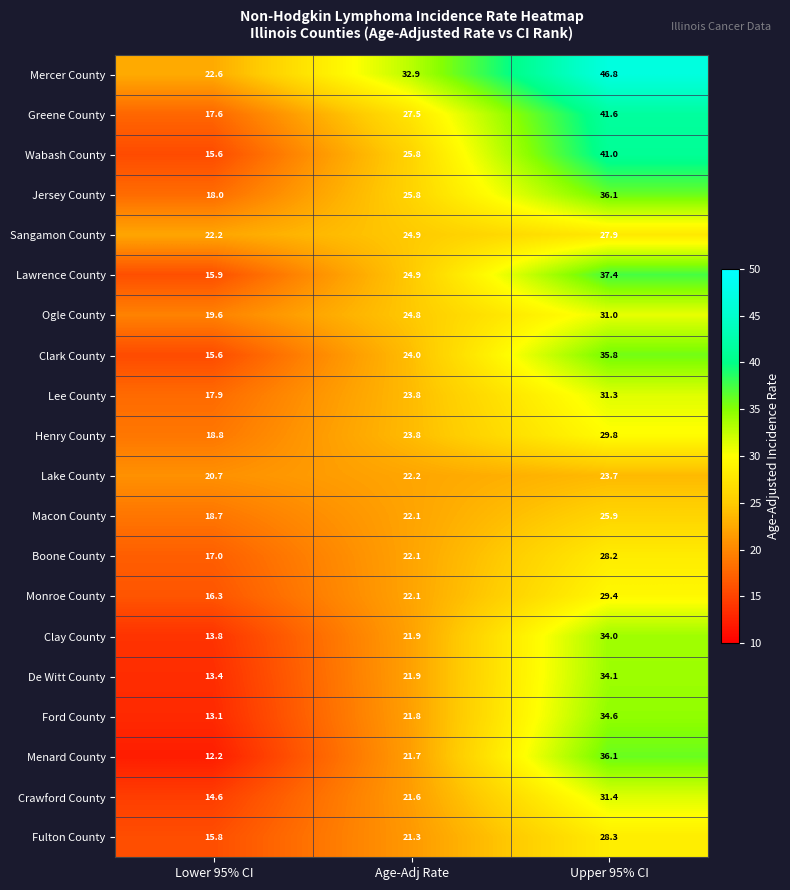

True or false: Mercer County has a value of 40.2 at Lower 95% CI.

False